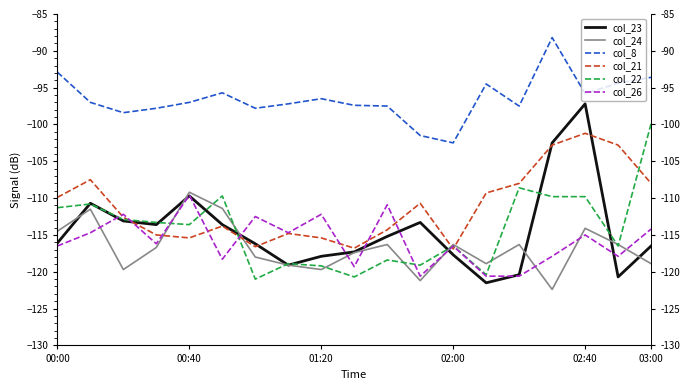

What is the difference between the maximum and minimum values in the col_22 series?

21.1